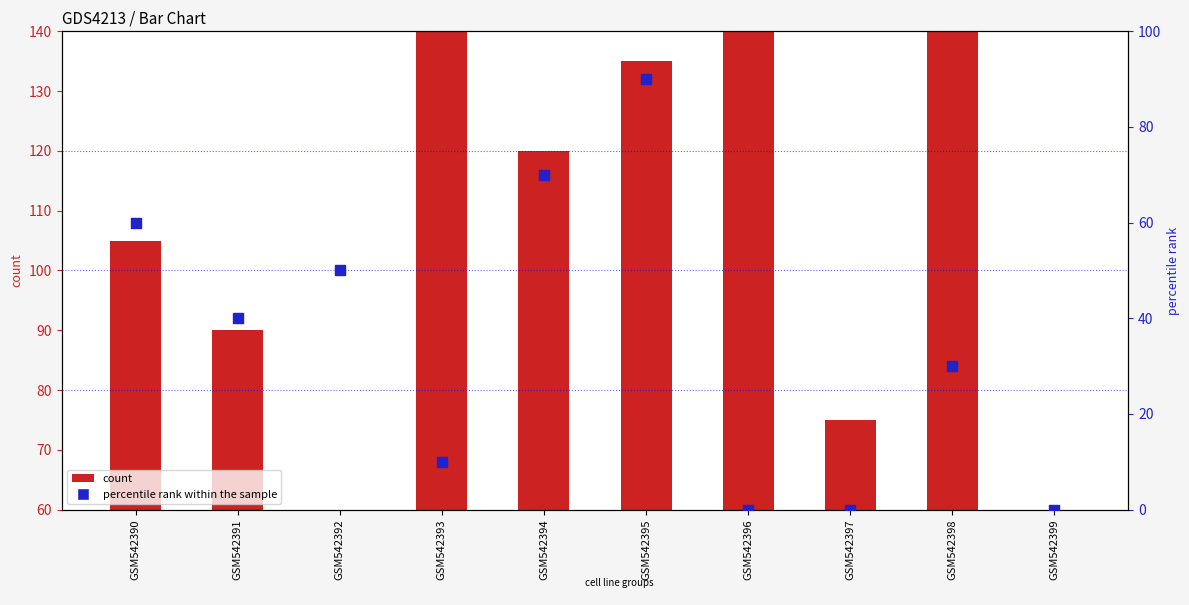

At which category is the sum across all series the highest?

GSM542395